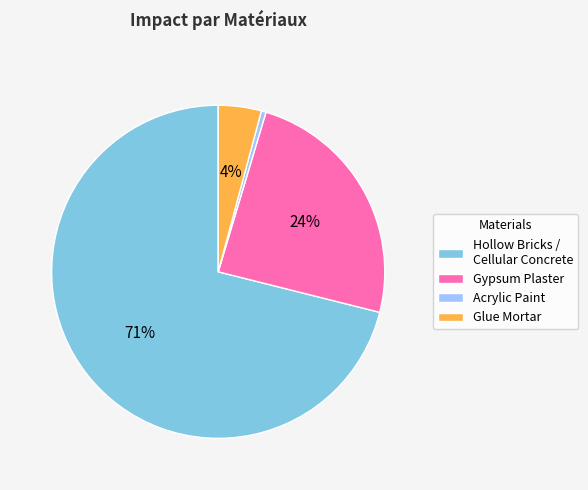

Do Glue Mortar and Hollow Bricks / Cellular Concrete together represent more than half of the pie?

Yes